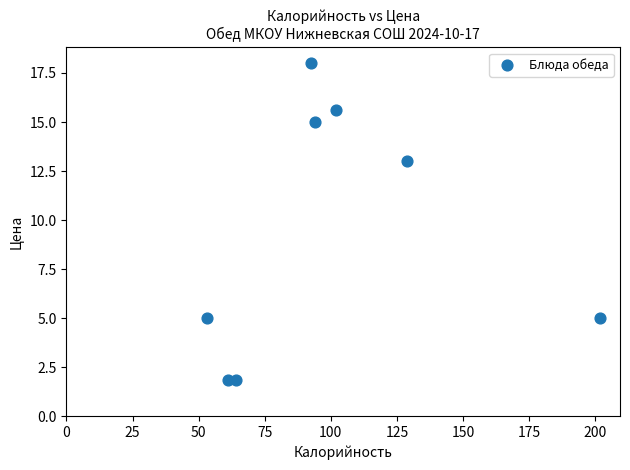

What is the range of Y values (max minus min)?

16.1